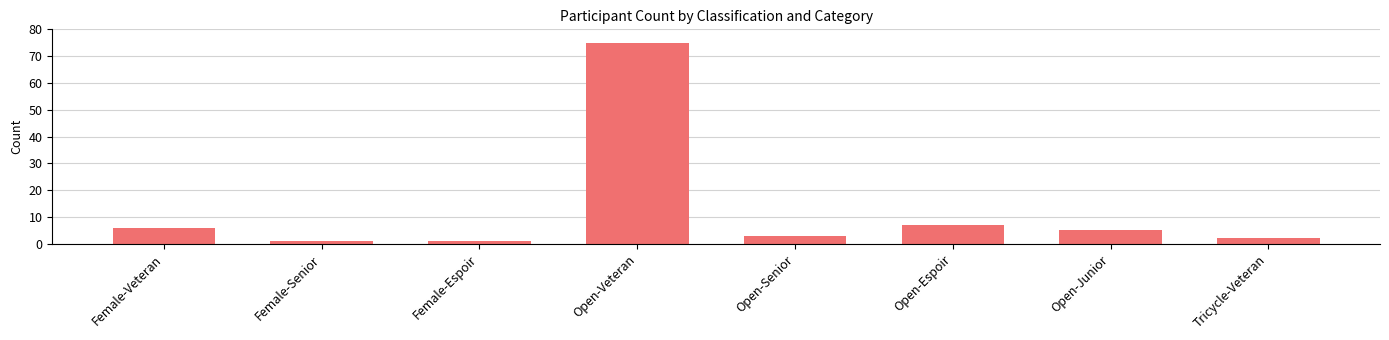

True or false: the data shows 75 at Open-Veteran.

True